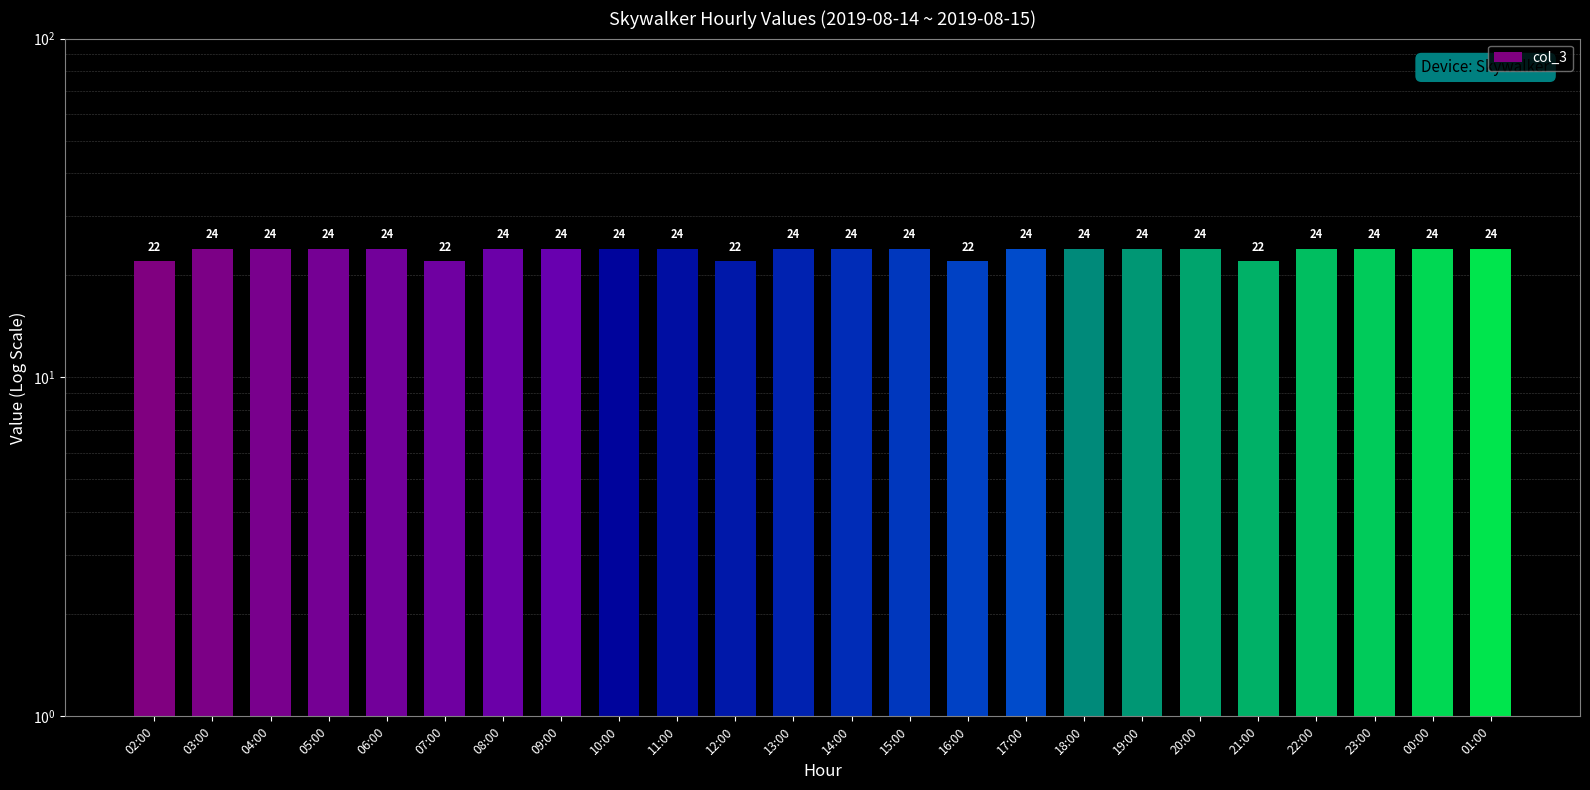

What is the smallest value displayed?

22